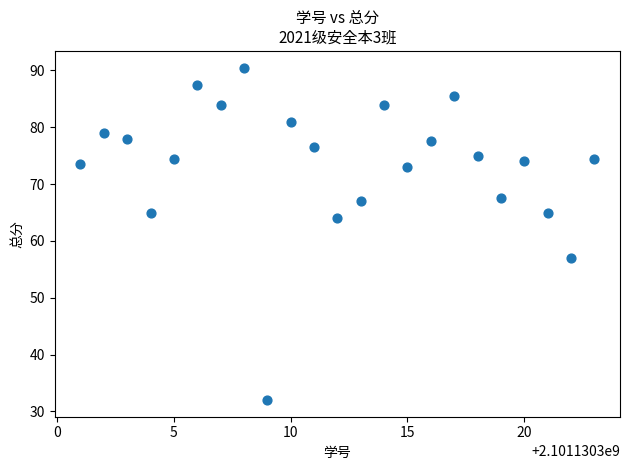

What Y value in the scatter plot is closest to 61?

64.0